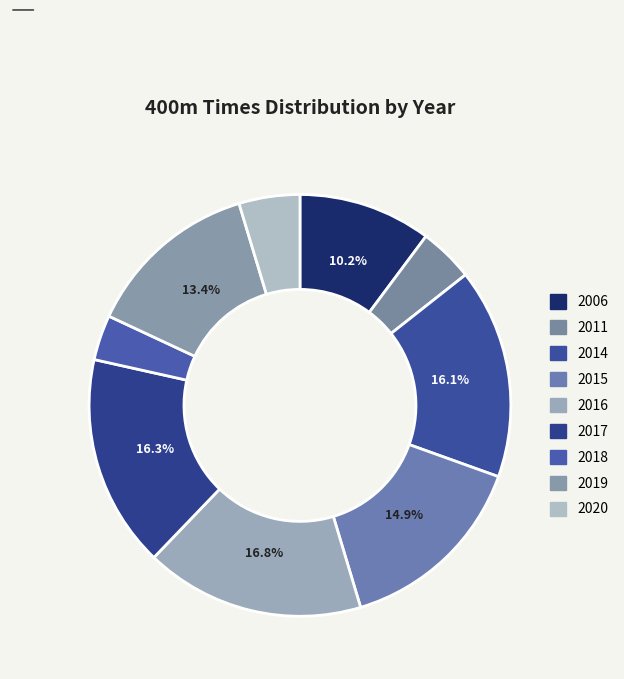

Which category has the smallest portion of the pie?

2018